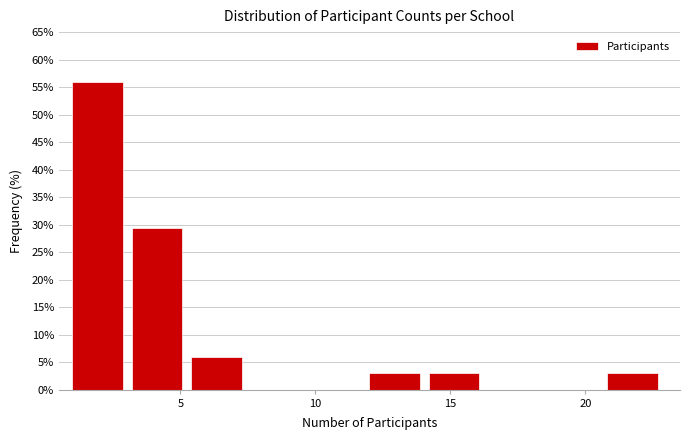

Reading left to right, transcribe this chart: for each bar, give the range it covers on the x-axis and its height. Neither the bar edges nor the heights are printed on the chart, so give them approximately, as read against the axes.

1.0 to 3.2: 56.0
3.2 to 5.4: 29.5
5.4 to 7.6: 6.0
7.6 to 9.8: 0
9.8 to 12.0: 0
12.0 to 14.2: 3.0
14.2 to 16.4: 3.0
16.4 to 18.6: 0
18.6 to 20.8: 0
20.8 to 23.0: 3.0